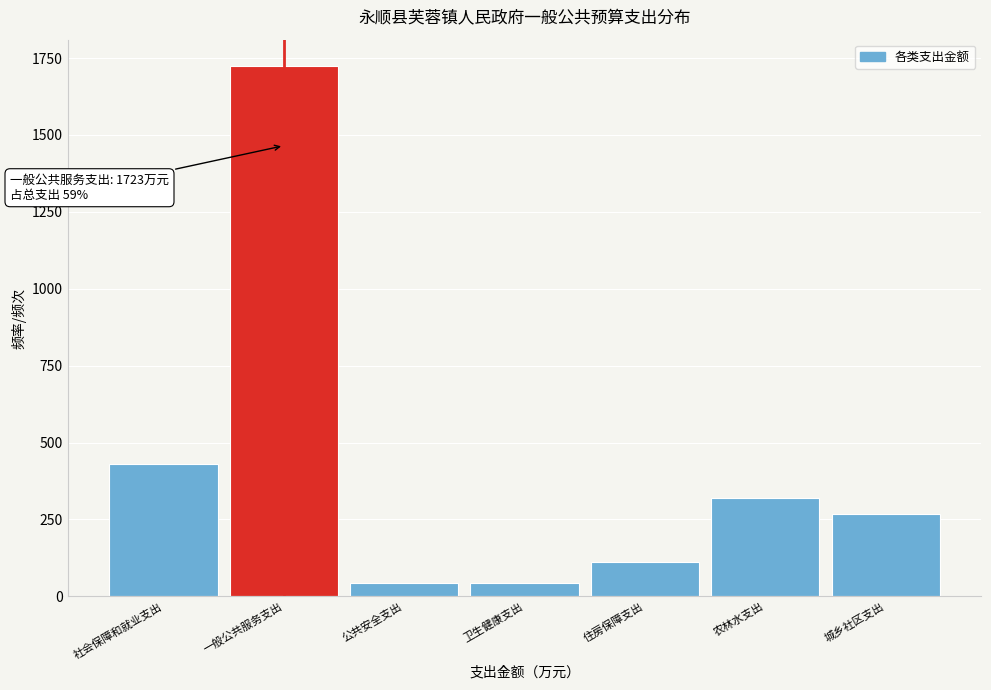

The chart shows a value of 669.9 at 社会保障和就业支出. True or false?

False